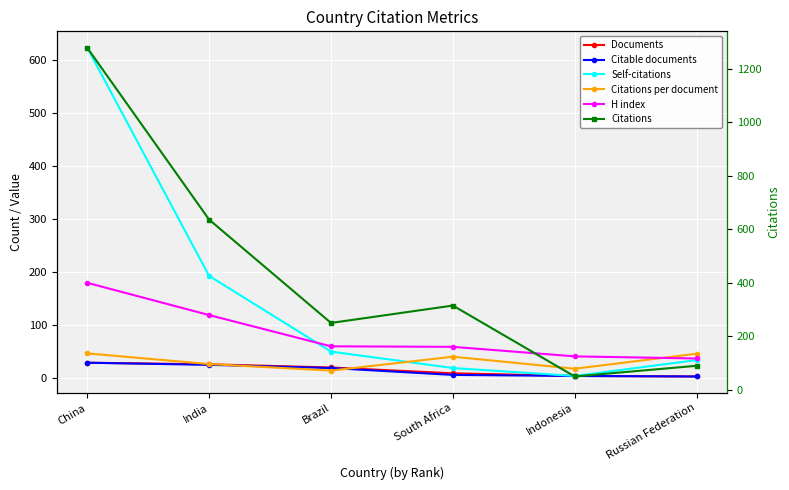

What is the average value of the Documents series?

14.2